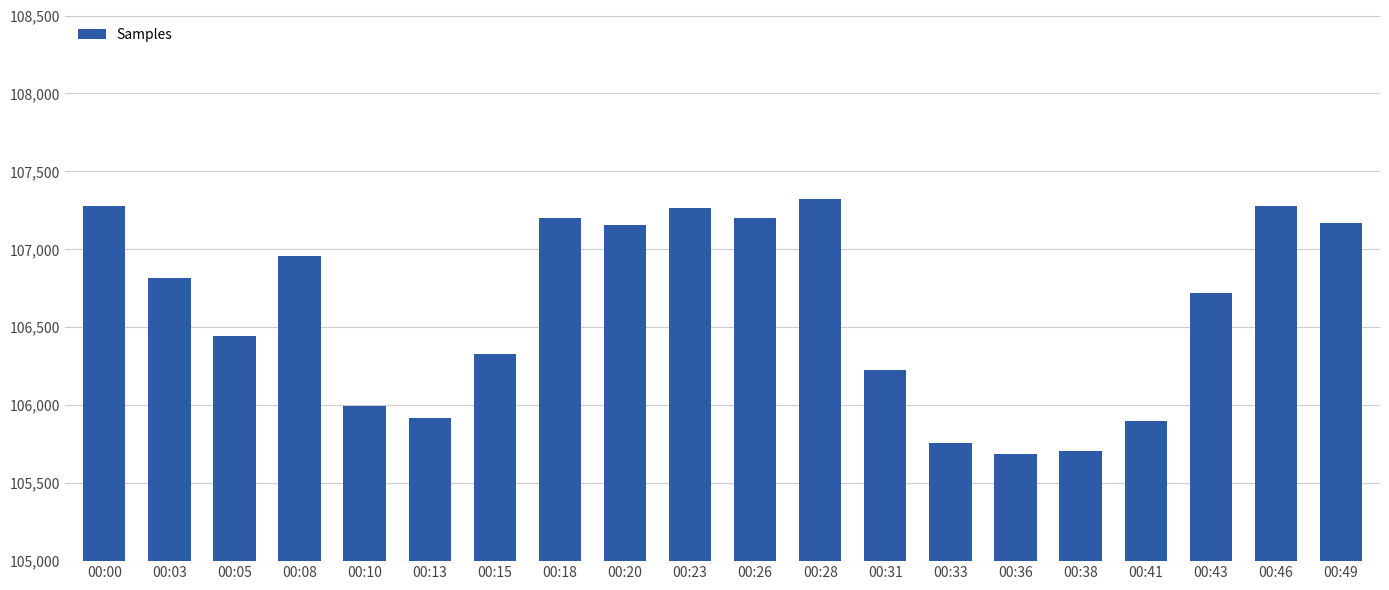

What value does the data have at 00:31, to the nearest 100?

106200